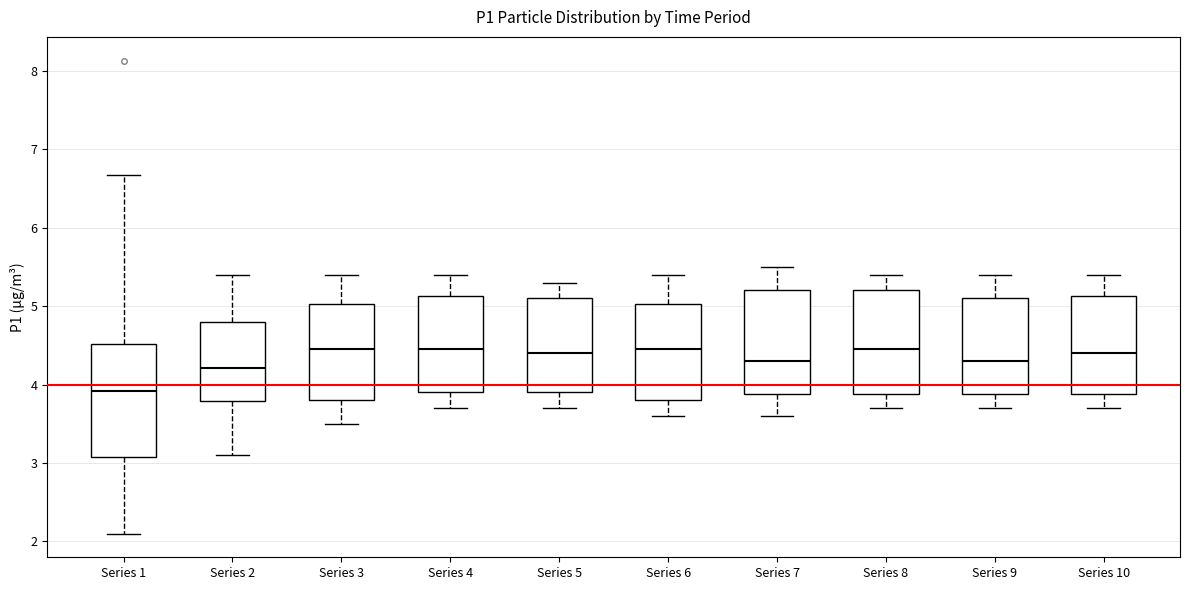

Reading left to right, read every box against the y-axis: the position of its median line, the range the box covers, and the ends of its whiskers. The values are not printed on the chart, so give them approximately, as read against the axis.

Series 1: median 3.9, box 3.1 to 4.5, whiskers 2.1 to 6.7
Series 2: median 4.2, box 3.8 to 4.8, whiskers 3.1 to 5.4
Series 3: median 4.5, box 3.8 to 5.0, whiskers 3.5 to 5.4
Series 4: median 4.5, box 3.9 to 5.1, whiskers 3.7 to 5.4
Series 5: median 4.4, box 3.9 to 5.1, whiskers 3.7 to 5.3
Series 6: median 4.5, box 3.8 to 5.0, whiskers 3.6 to 5.4
Series 7: median 4.3, box 3.9 to 5.2, whiskers 3.6 to 5.5
Series 8: median 4.5, box 3.9 to 5.2, whiskers 3.7 to 5.4
Series 9: median 4.3, box 3.9 to 5.1, whiskers 3.7 to 5.4
Series 10: median 4.4, box 3.9 to 5.1, whiskers 3.7 to 5.4